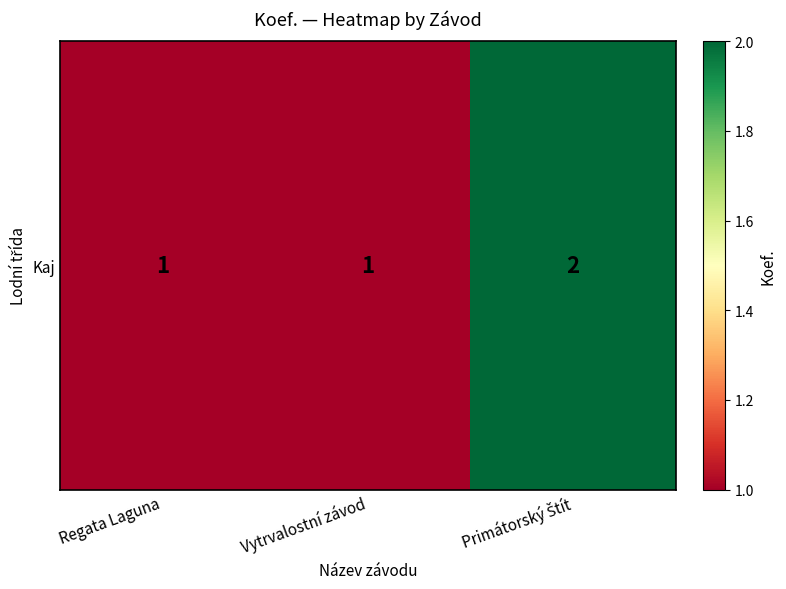

Is it true that the value at Primátorský Štít is 2?

True